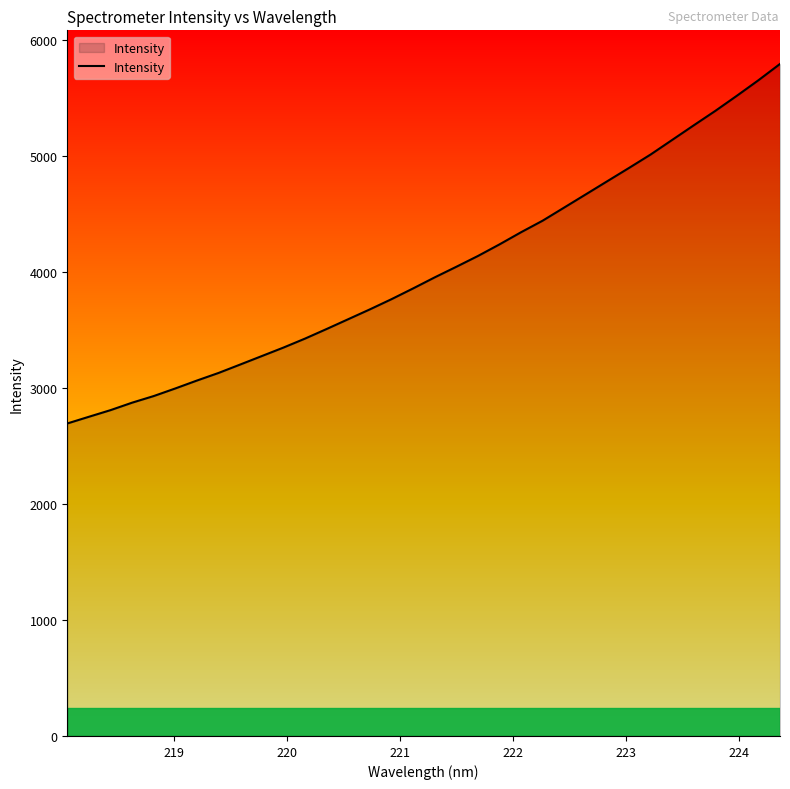

How many distinct data groups are displayed?

1